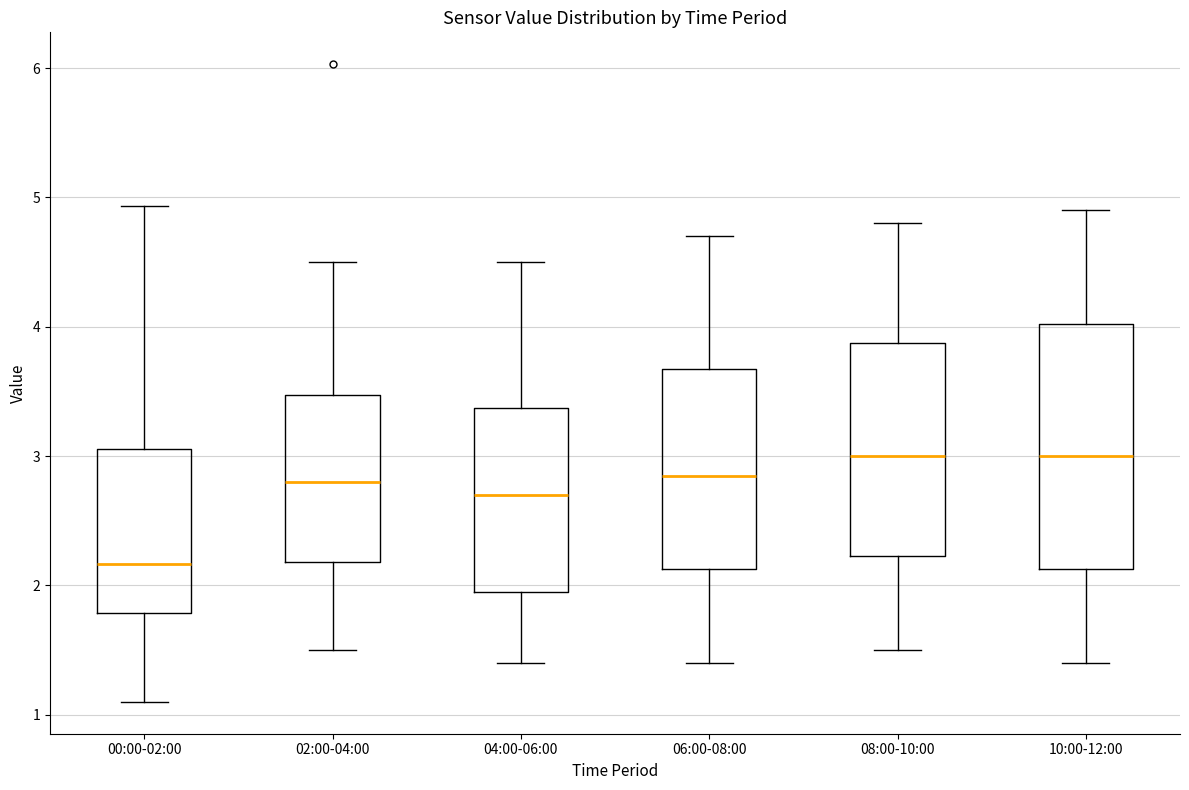

Which box is the tallest, from its lower edge to its upper edge?

10:00-12:00